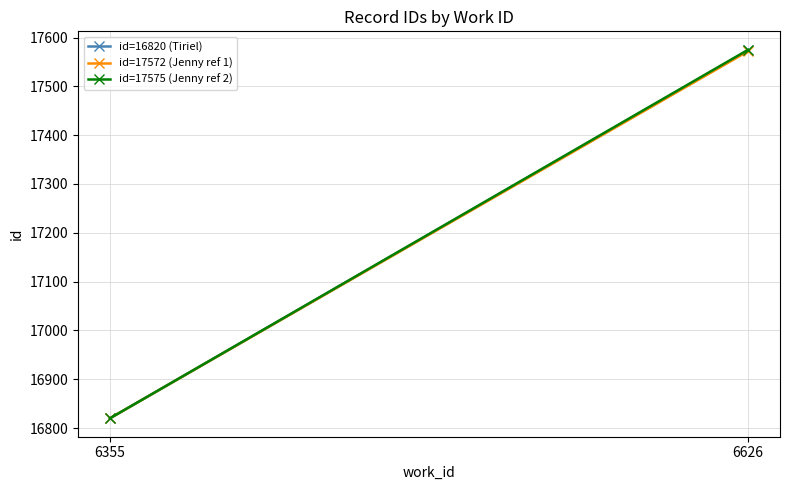

Reading left to right, transcribe all the data shown in this chart.

id=16820 (Tiriel): 16820.0	17573.5
id=17572 (Jenny ref 1): 16820.0	17572.0
id=17575 (Jenny ref 2): 16820.0	17575.0